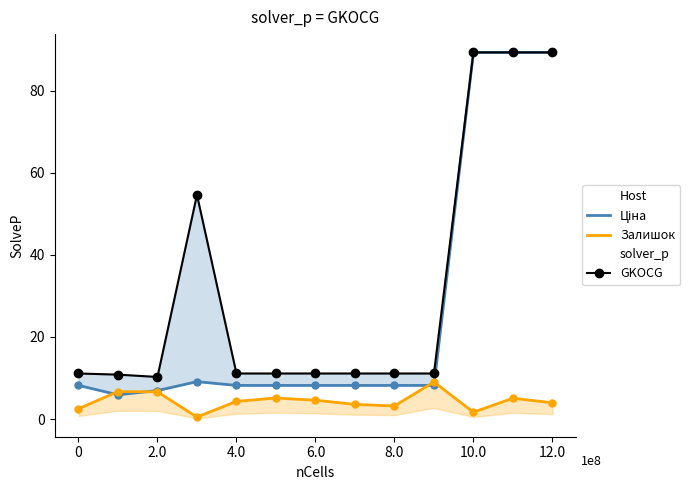

What is the total value across all series at 2.0?

23.8